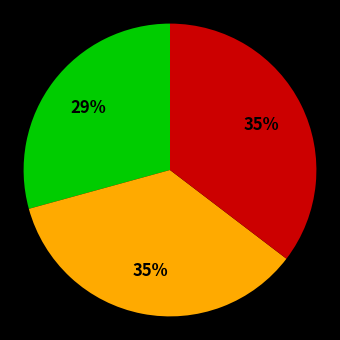

Does any single category account for the majority?

No